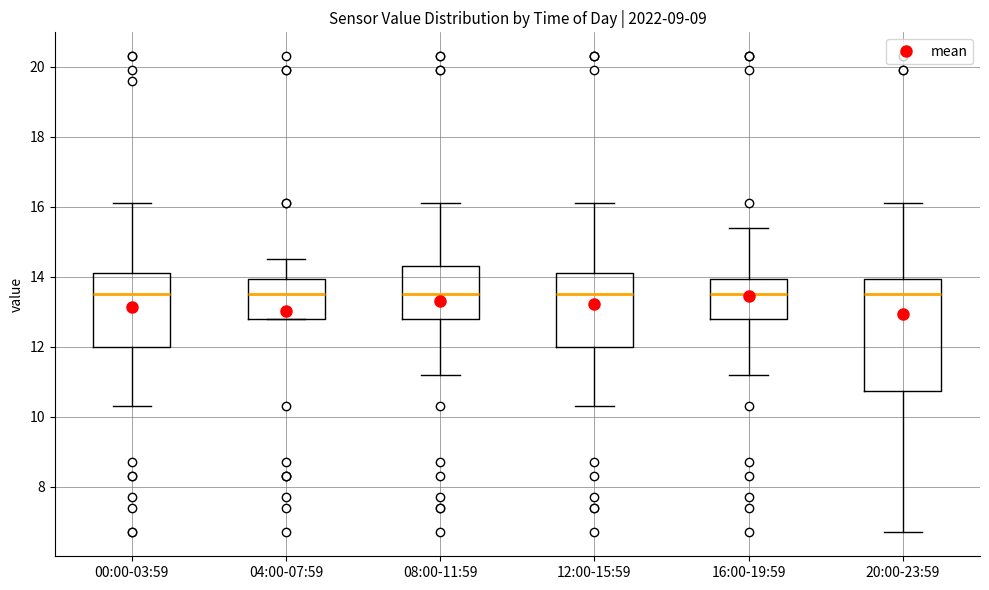

Where is the lower edge of the box for 08:00-11:59 on the y-axis? The values are not printed on the chart, so give them approximately, as read against the axis.

12.8